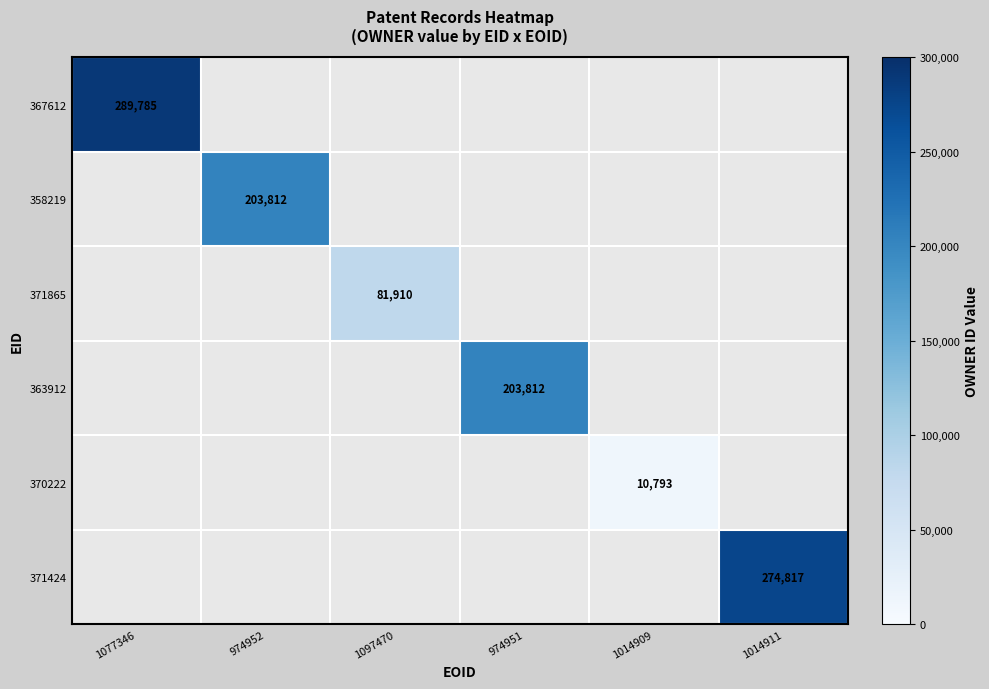

Is it true that 363912 equals 203812 at 974951?

True